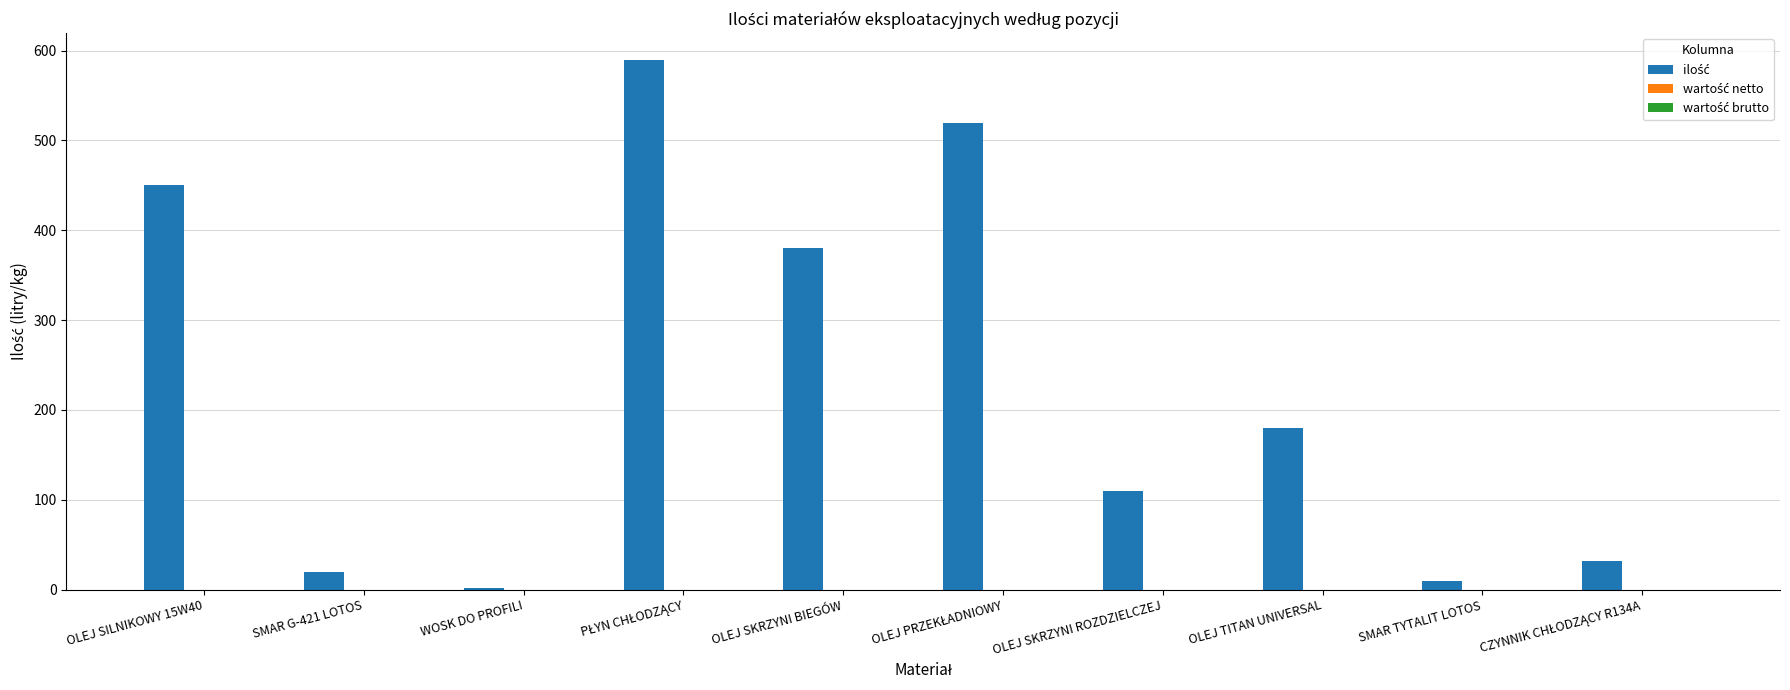

Which has a higher value, OLEJ SKRZYNI ROZDZIELCZEJ or WOSK DO PROFILI?

OLEJ SKRZYNI ROZDZIELCZEJ